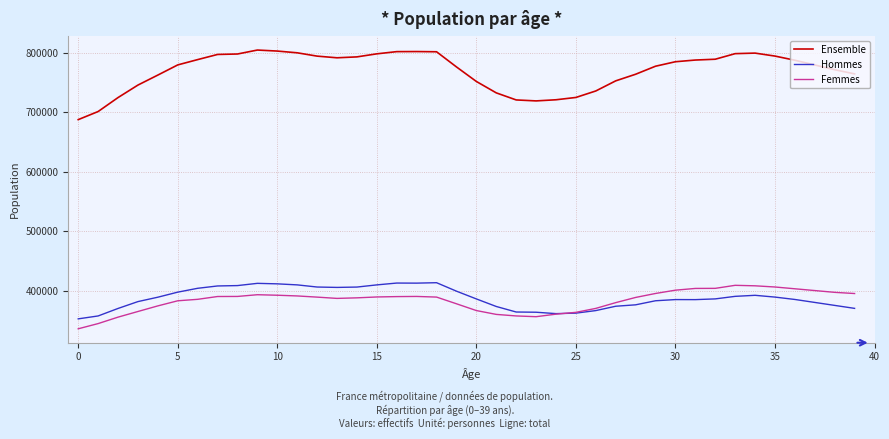

Which series has the largest range (max minus min)?

Ensemble